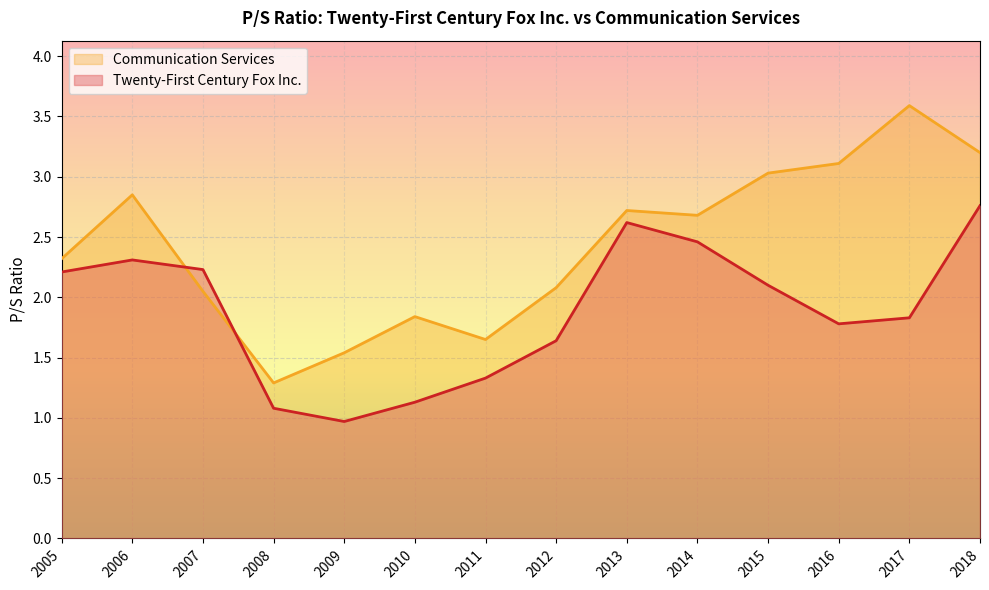

How many lines are shown in the chart?

2